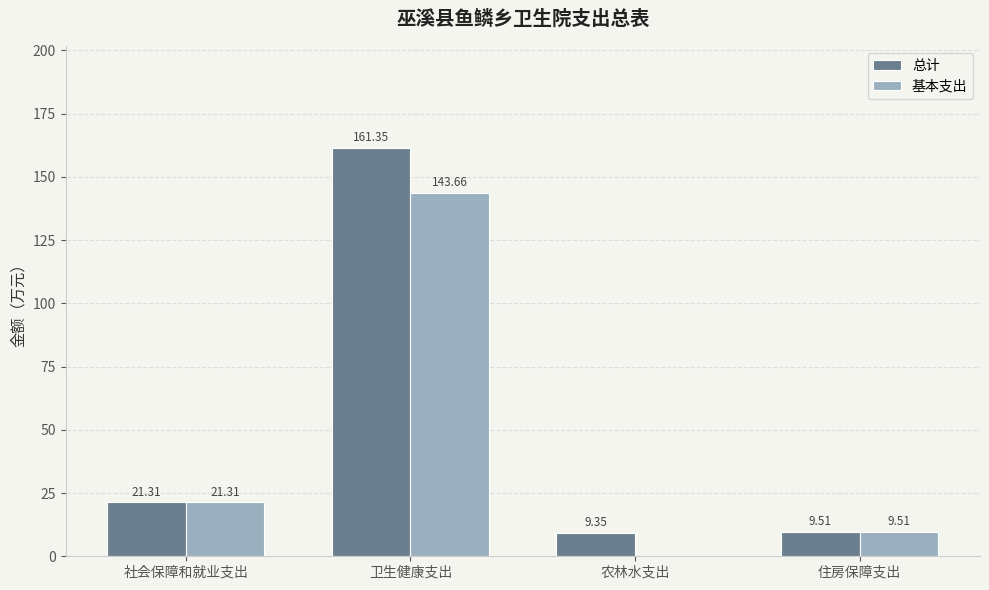

Does the chart contain stacked bars?

No